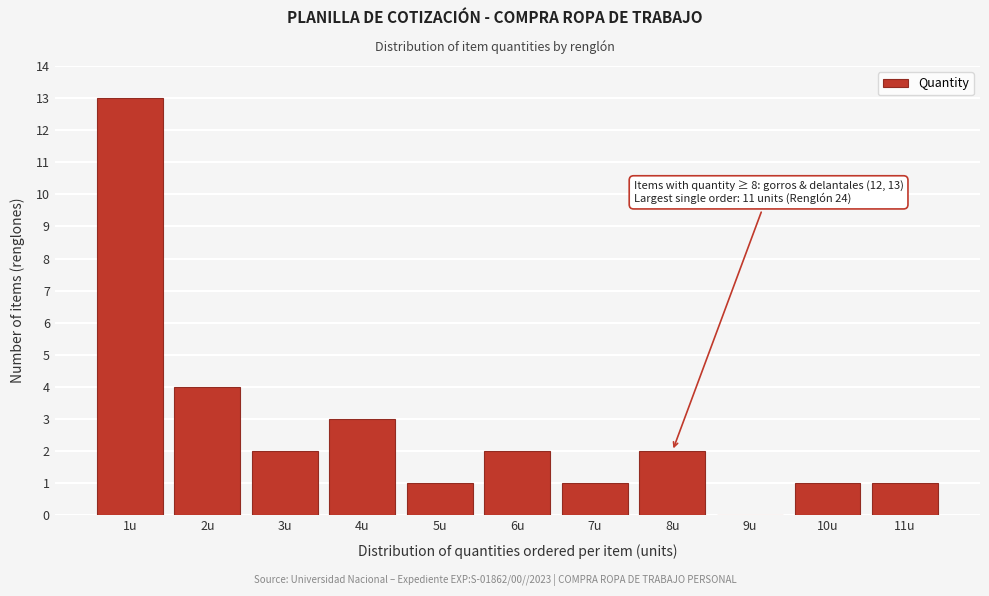

Reading right to left, list all the values displayed in this chart.

11u=1	10u=1	9u=0	8u=2	7u=1	6u=2	5u=1	4u=3	3u=2	2u=4	1u=13